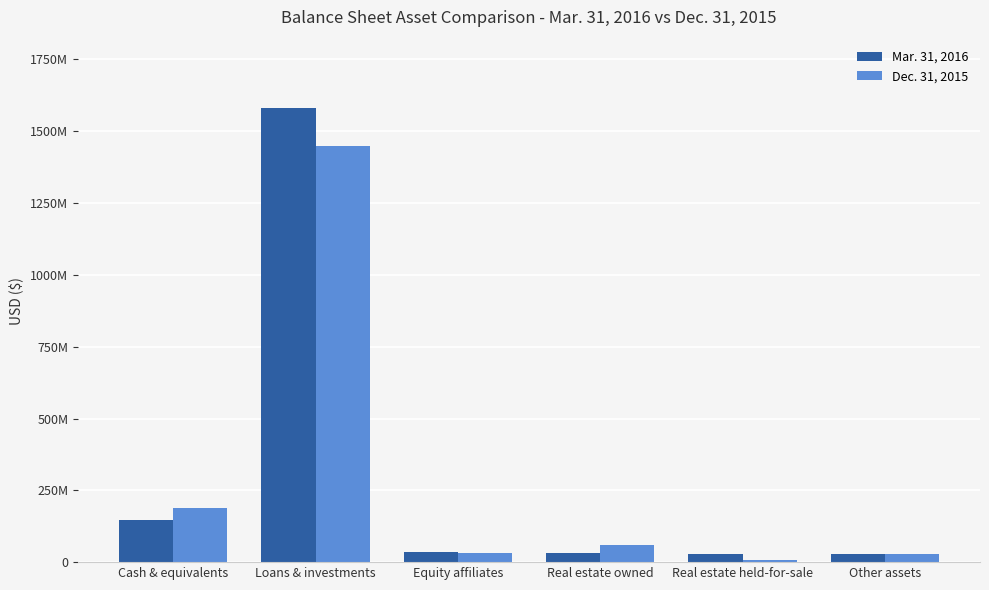

What position from the right is Real estate held-for-sale?

2